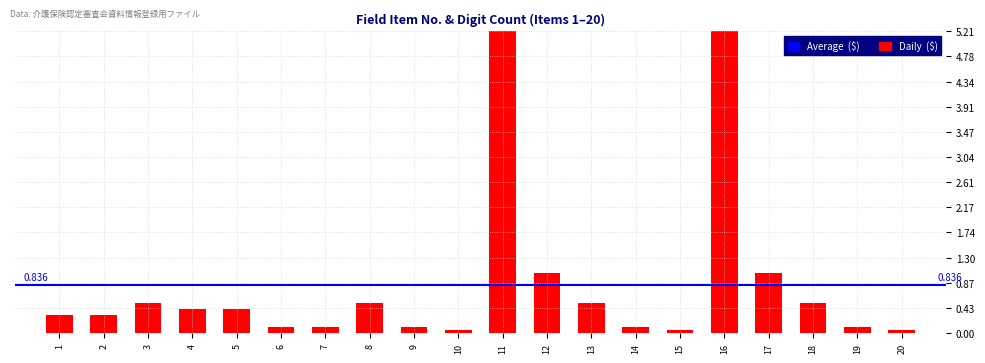

List the labels in order of value, largest first.

11, 16, 12, 17, 3, 8, 13, 18, 4, 5, 1, 2, 6, 7, 9, 14, 19, 10, 15, 20